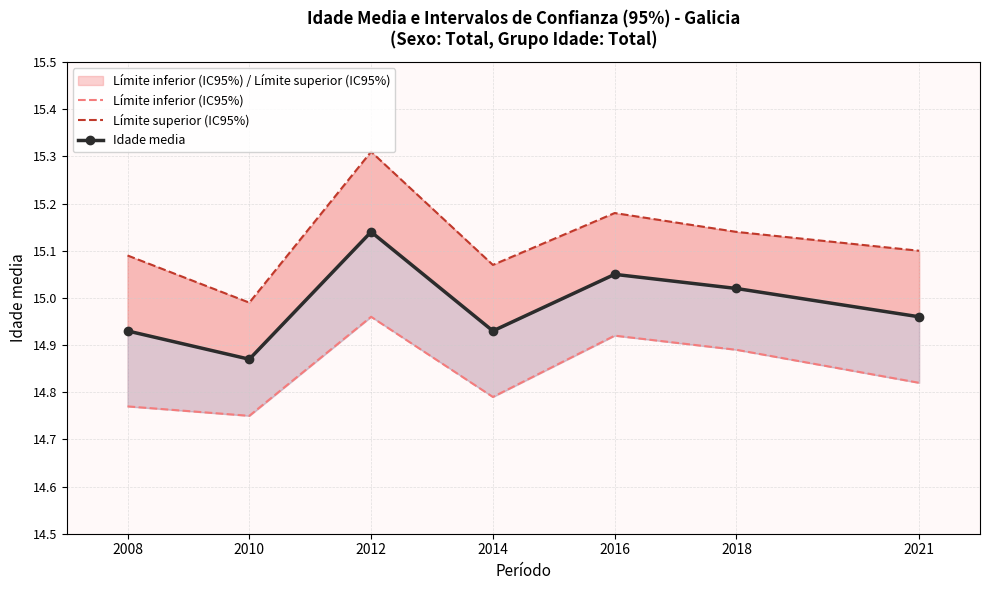

True or false: Idade media and Límite superior (IC95%) intersect in this chart.

False